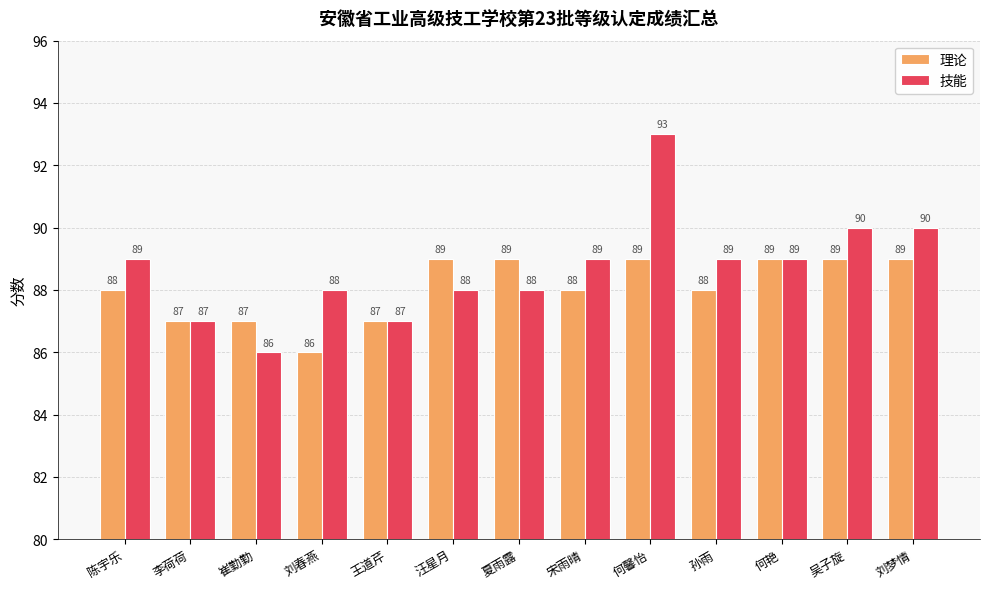

Is the value of 理论 at 何馨怡 greater than the value of 技能 at 王道芹?

Yes